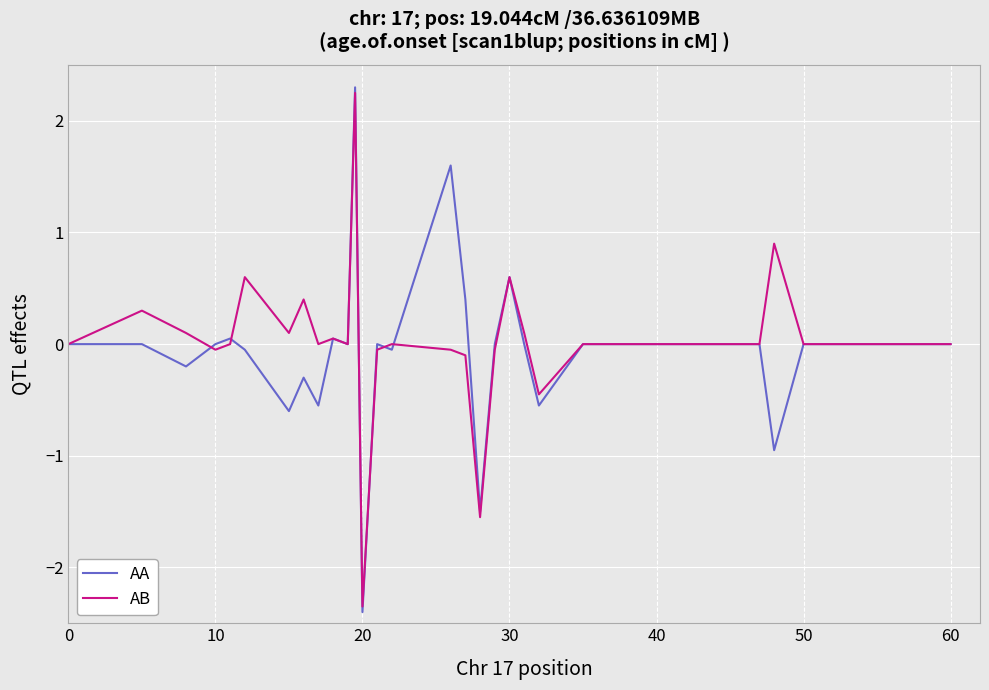

What is the smallest value displayed?

-2.4